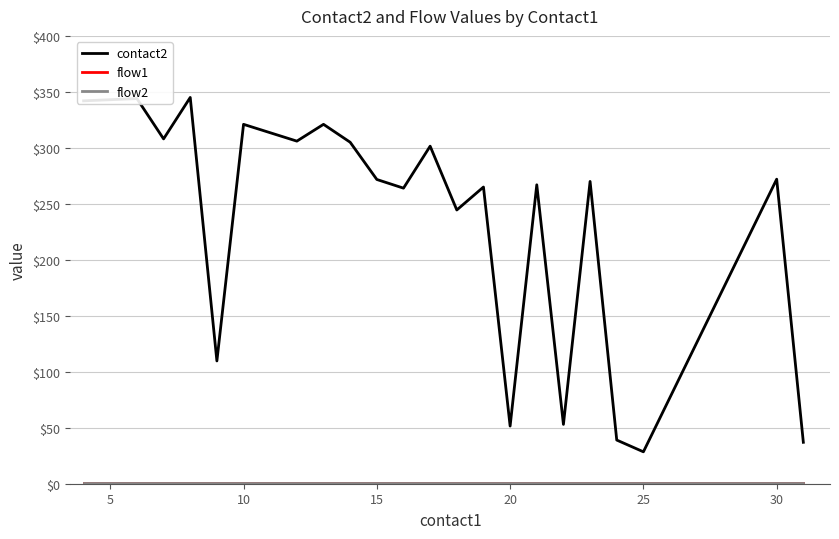

Does the chart have visible grid lines?

Yes